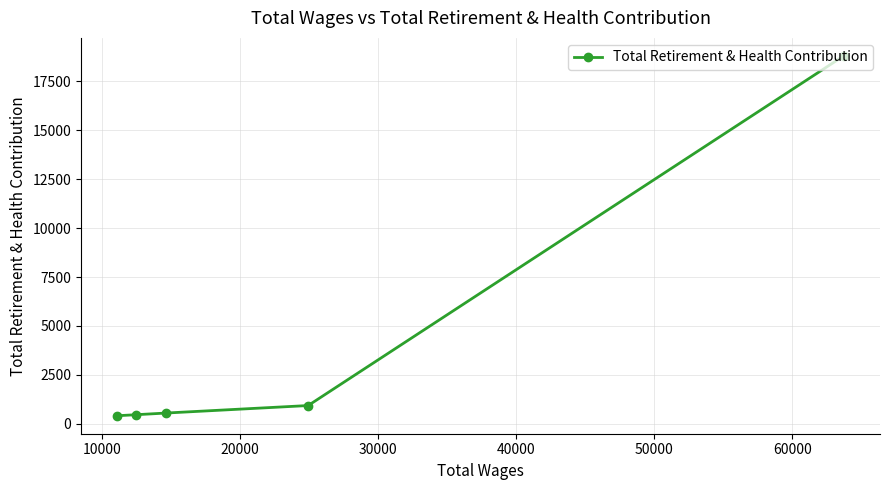

What is the difference between the maximum and minimum values?

18394